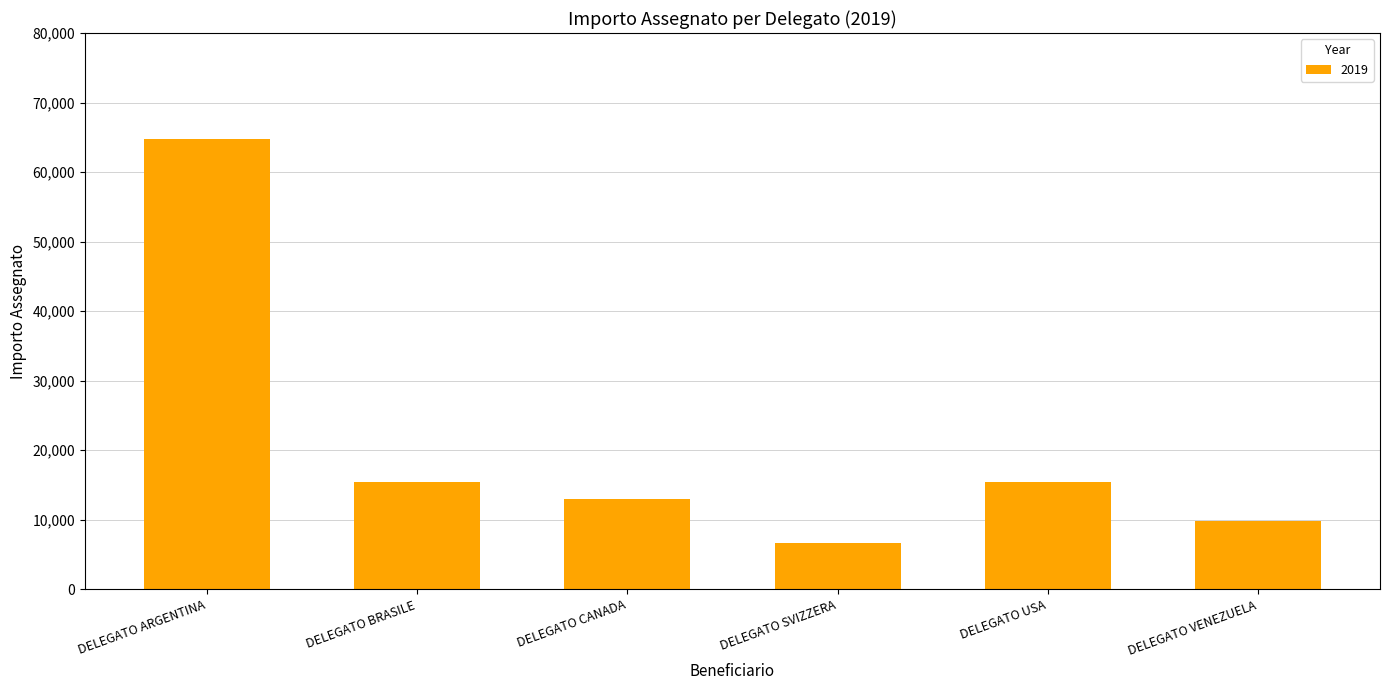

What is the sum of all values?

125000